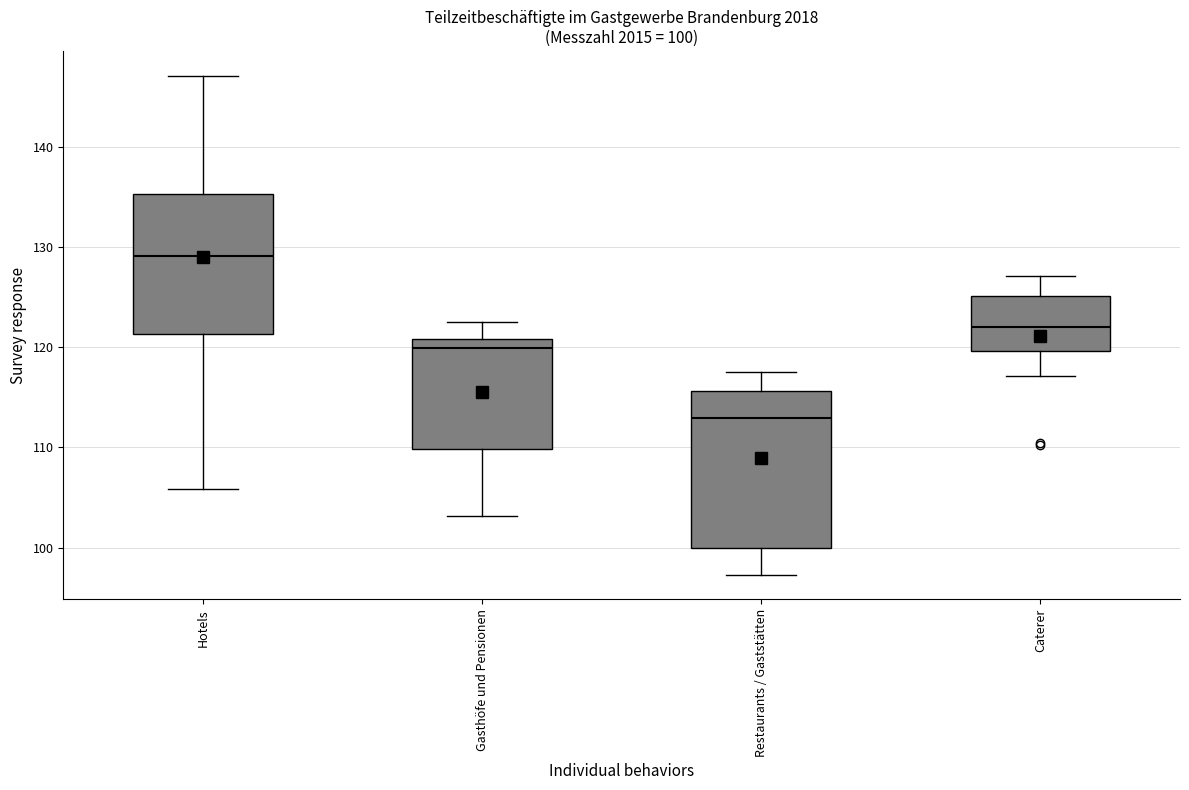

Which box's median line is the highest?

Hotels